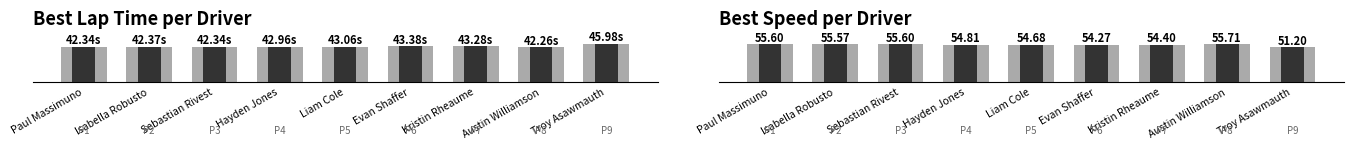

What is the value of the Best Speed bar at the 5th from the left?

54.7